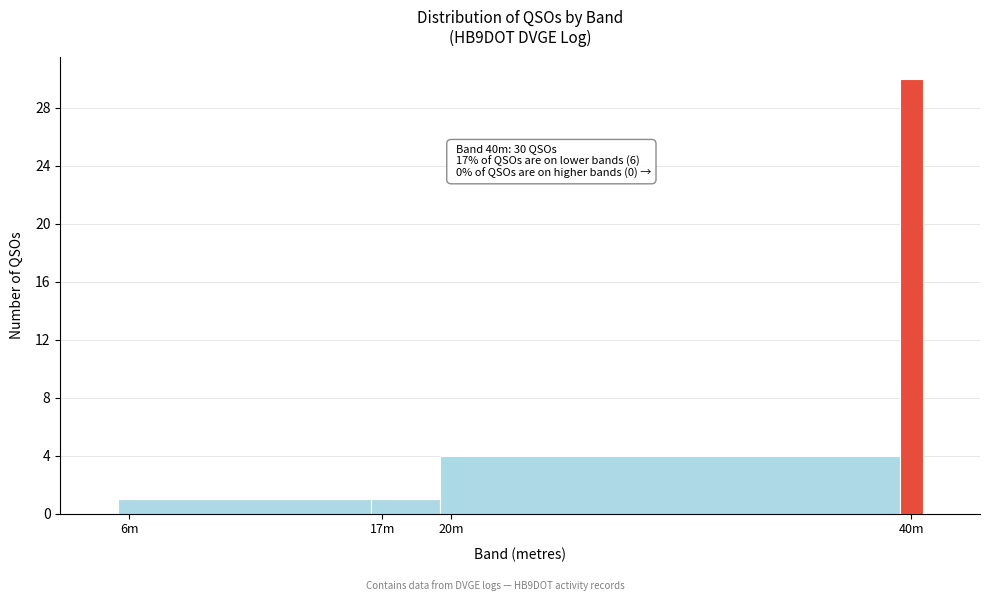

Reading right to left, transcribe all the data shown in this chart.

40m=30	20m=4	17m=1	6m=1